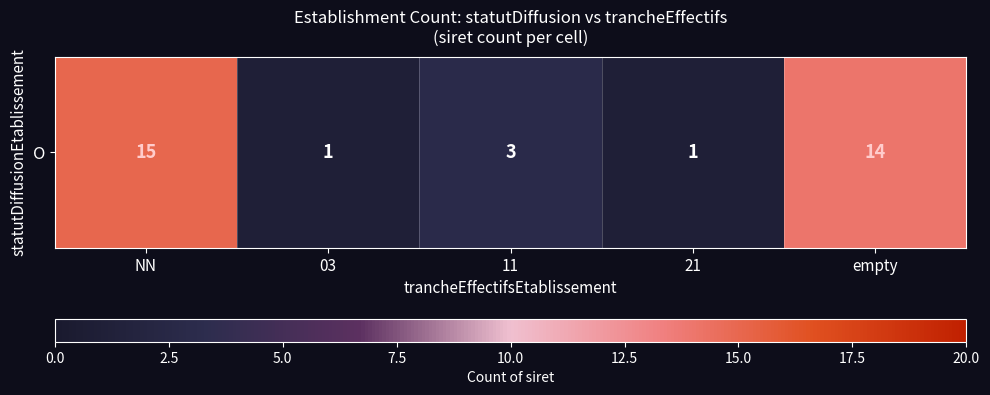

What is the difference between the values at NN and empty?

1